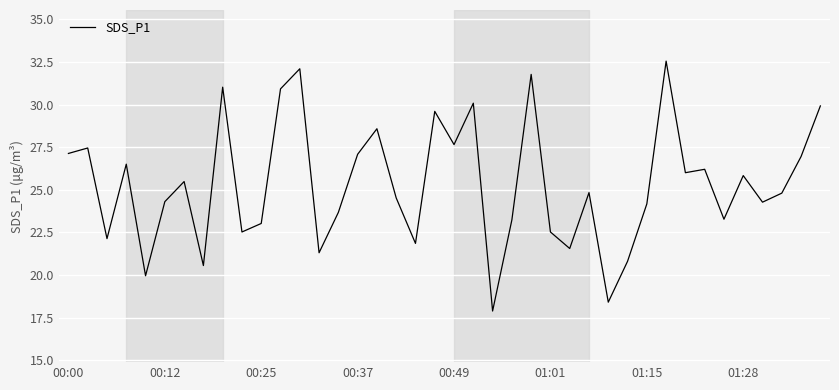

What is the difference between the maximum and minimum values?

14.7